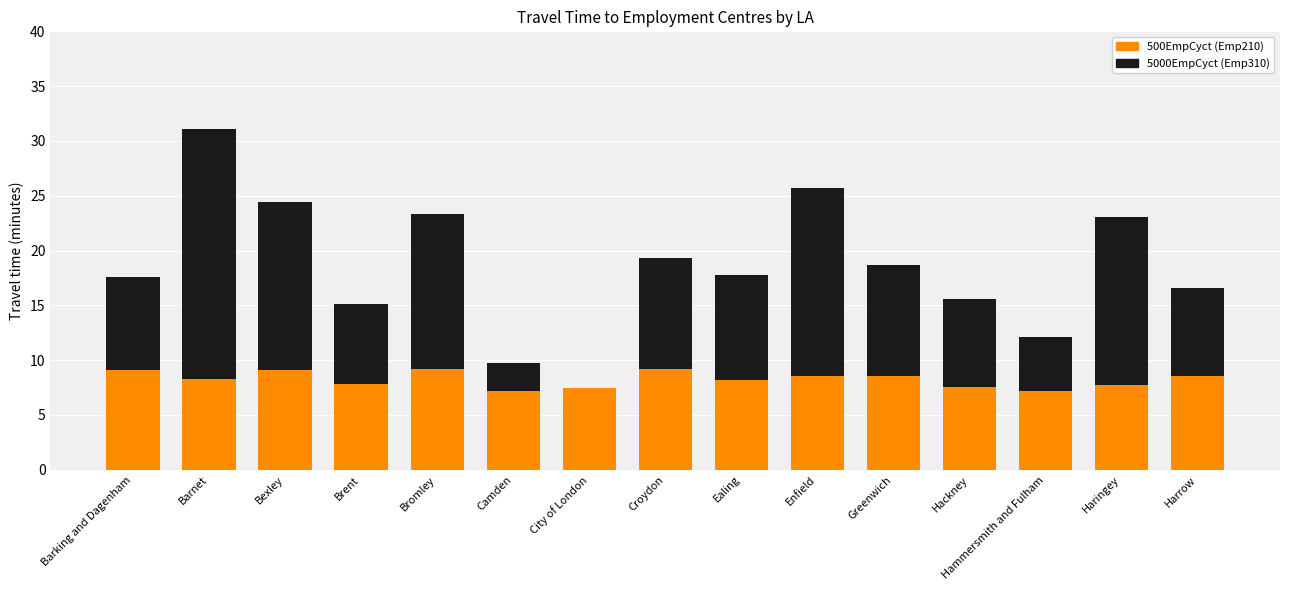

What is the difference between the maximum and second lowest values in the 5000EmpCyct (Emp310) series?

21.4